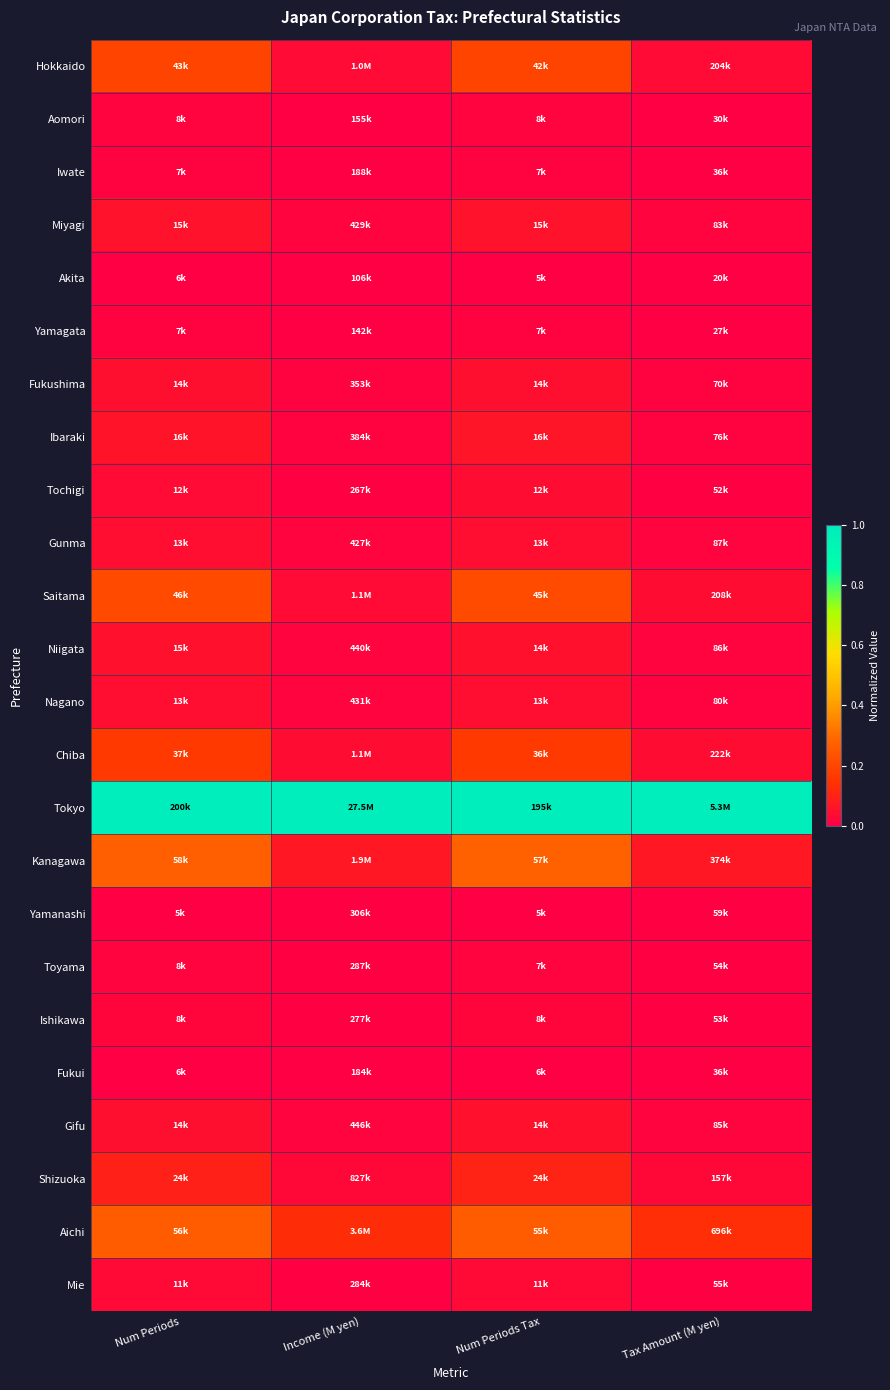

What is the spread (max minus min) of values at Num Periods?

1.0